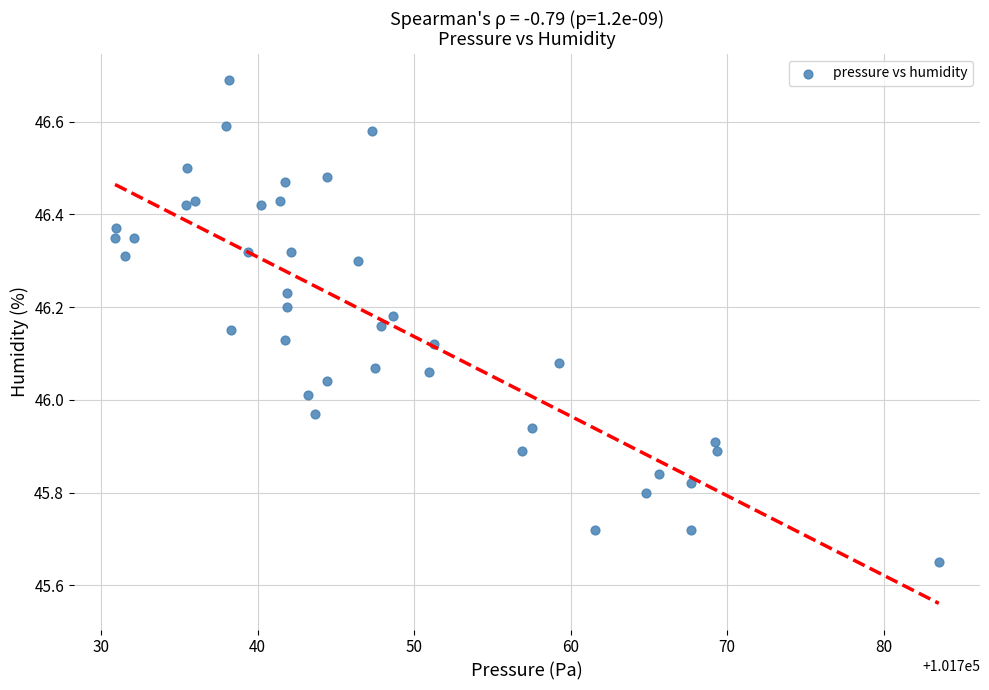

What is the range of X values (max minus min)?

52.6